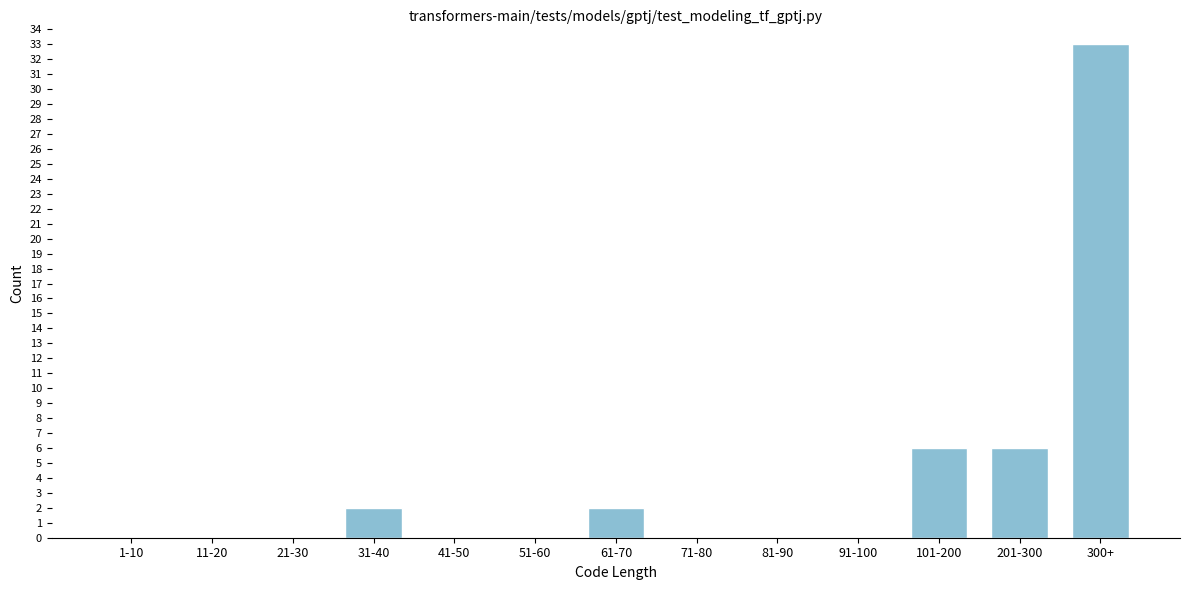

Reading right to left, transcribe all the data shown in this chart.

300+=33	201-300=6	101-200=6	91-100=0	81-90=0	71-80=0	61-70=2	51-60=0	41-50=0	31-40=2	21-30=0	11-20=0	1-10=0